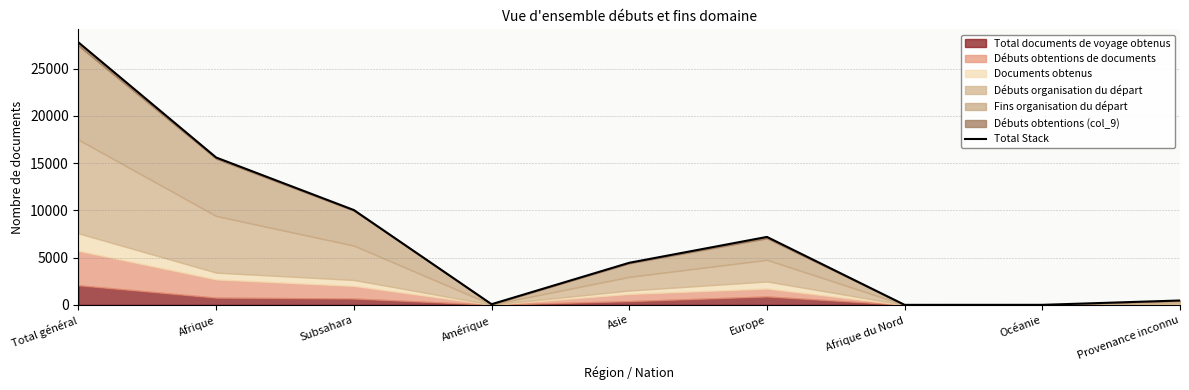

List the labels in order of value, largest first.

Total général, Afrique, Subsahara, Europe, Asie, Provenance inconnu, Amérique, Océanie, Afrique du Nord